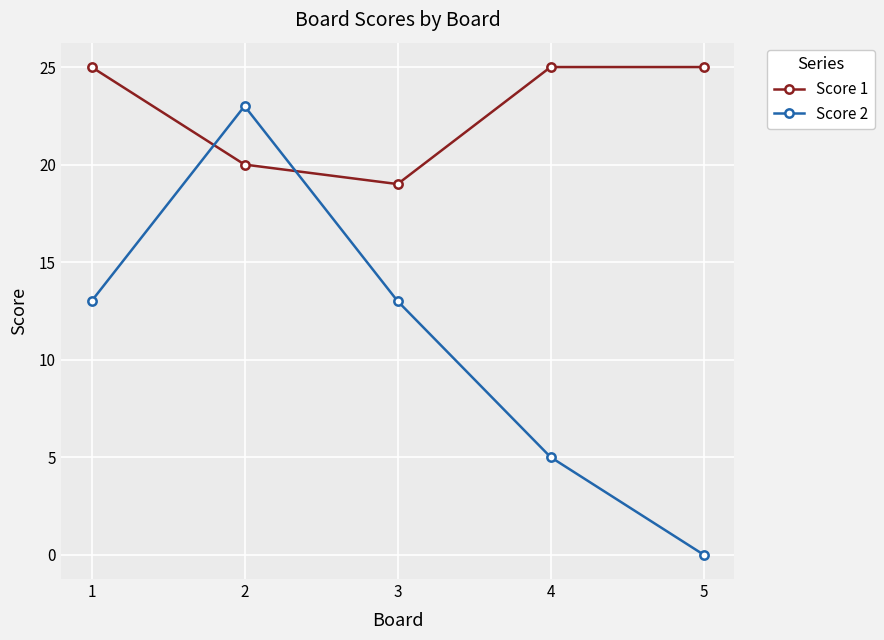

What is the sum of all Score 2 values?

54